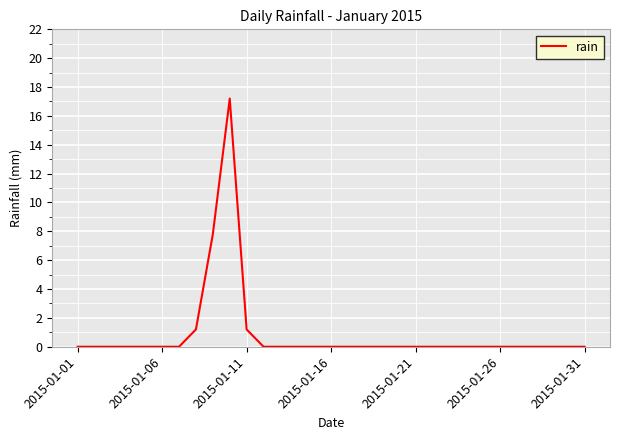

What is the difference between the maximum and minimum values?

17.2